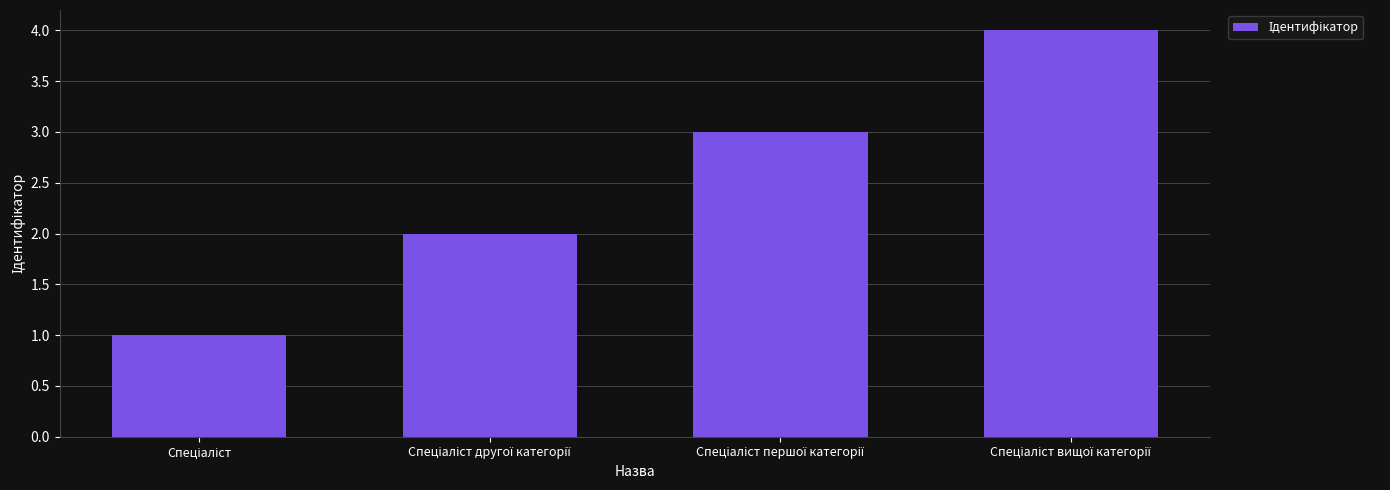

What is the greatest value displayed?

4